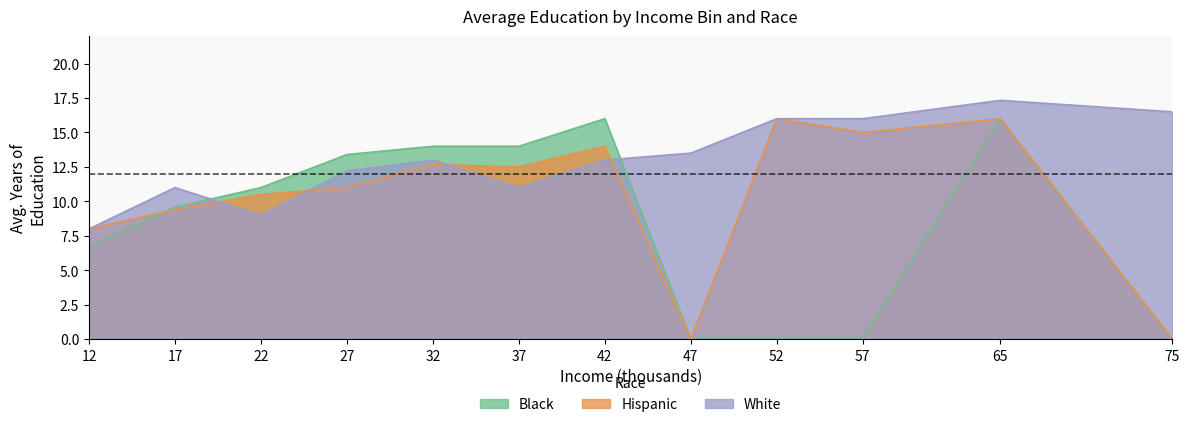

Rank the series by their average value, from lowest to highest.

Black, Hispanic, White